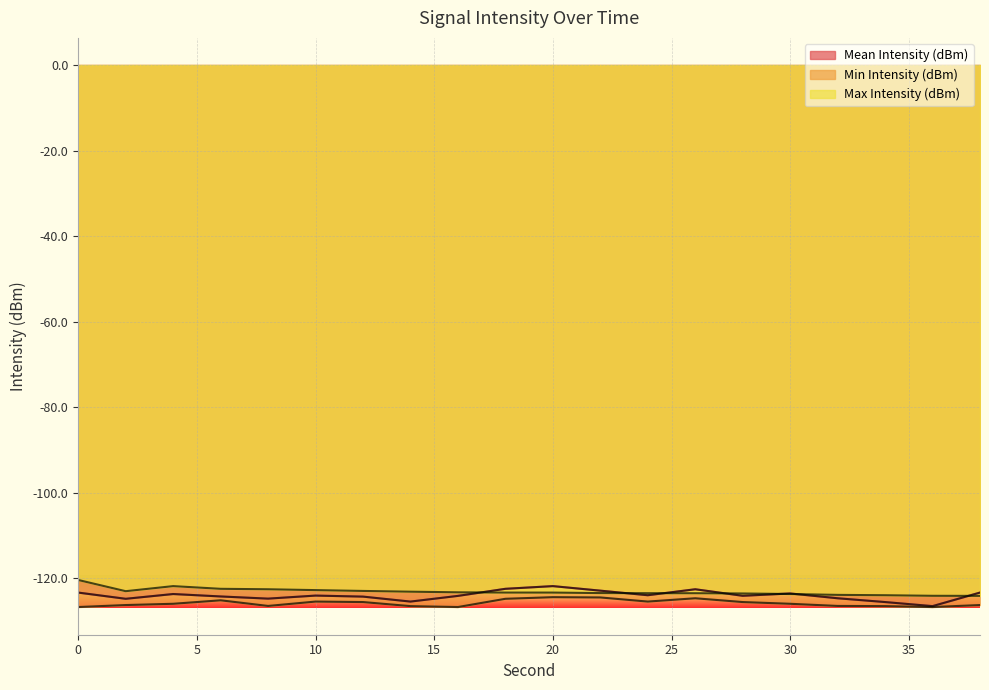

The Min Intensity (dBm) series shows -176.7 at 20. True or false?

False